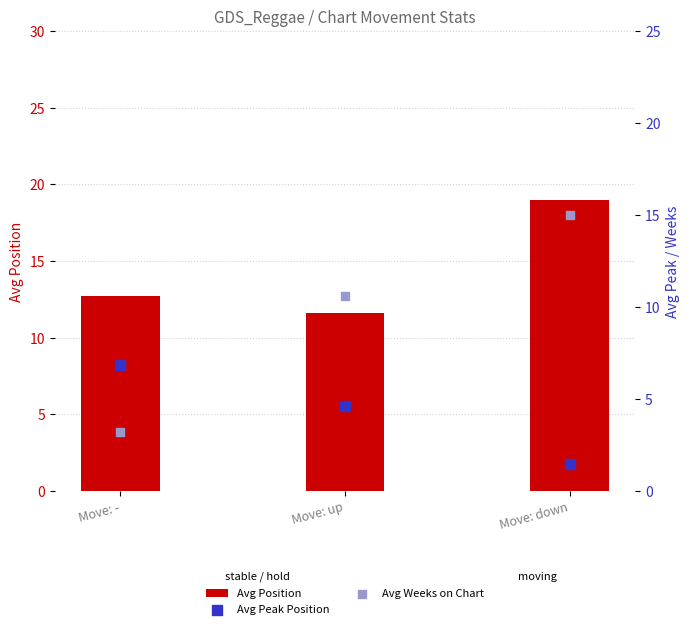

At how many categories does at least one series exceed 4?

3